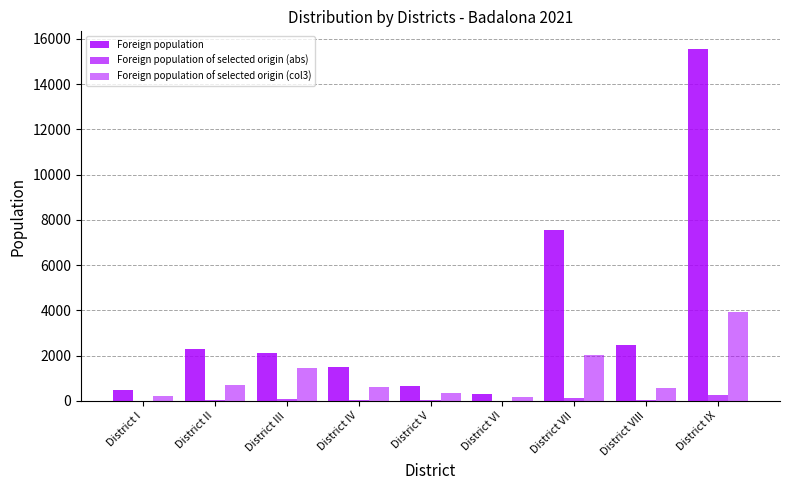

At District VII, list the series in order from smallest to largest.

Foreign population of selected origin (abs), Foreign population of selected origin (col3), Foreign population